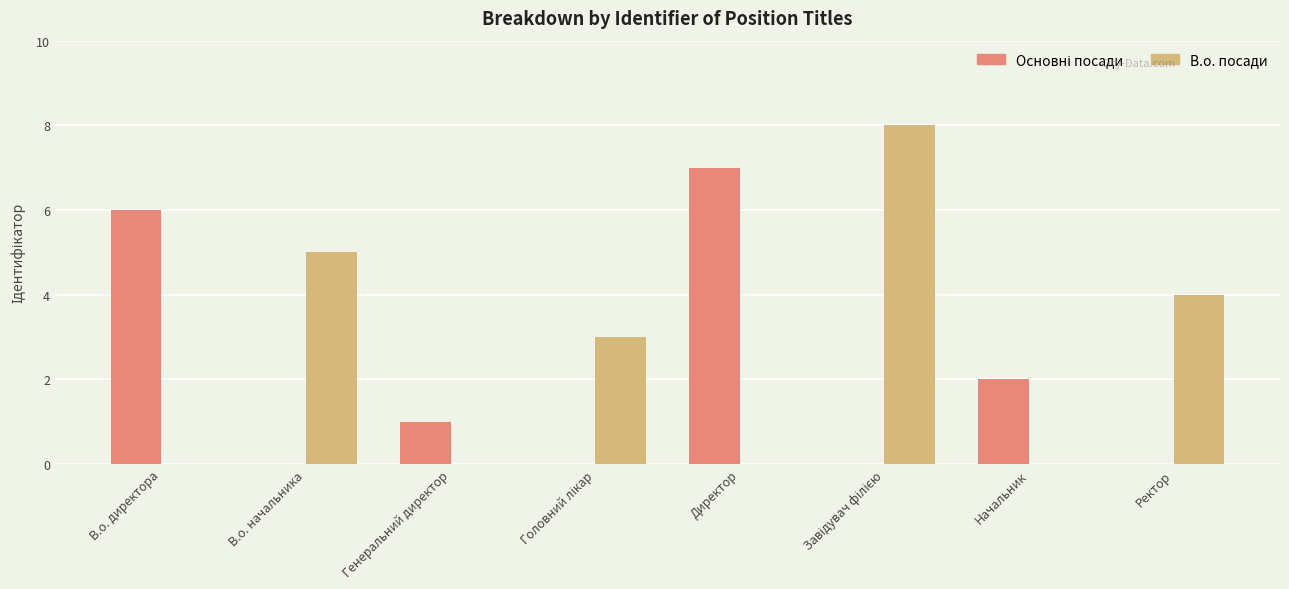

What is the total value across all series at Директор?

7